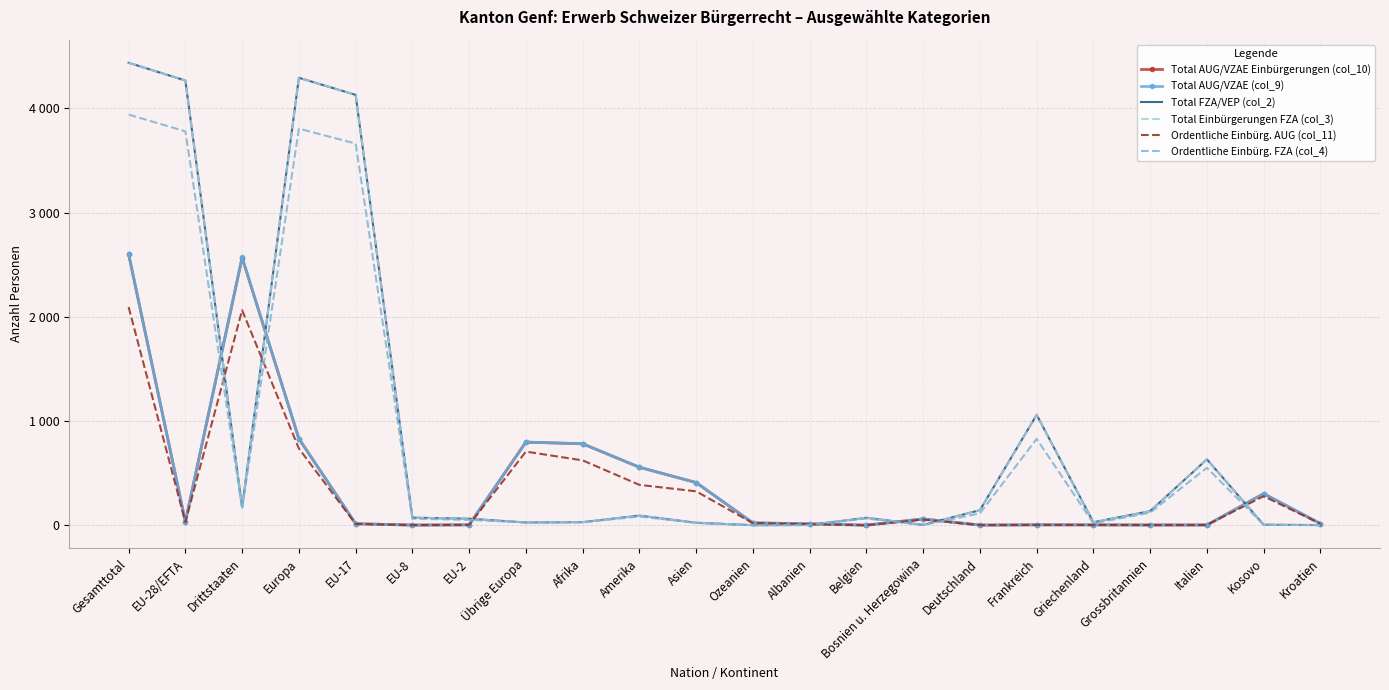

Which series has the widest spread of values?

Total FZA/VEP (col_2)